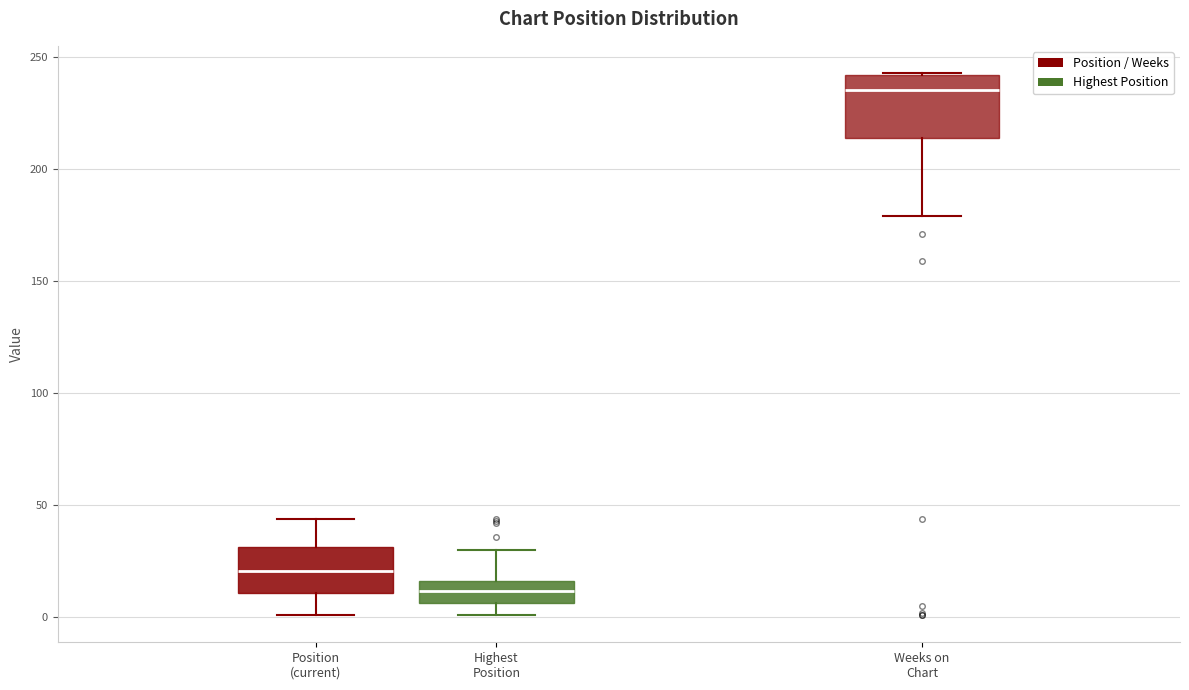

Where does the lower whisker of the box for Highest Position end on the y-axis? The values are not printed on the chart, so give them approximately, as read against the axis.

0